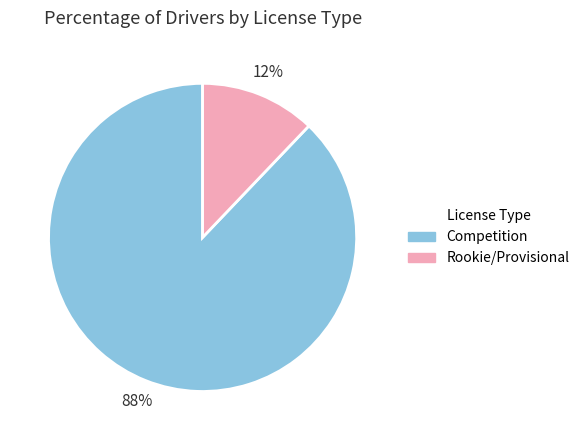

Between Rookie/Provisional and Competition, which is larger?

Competition